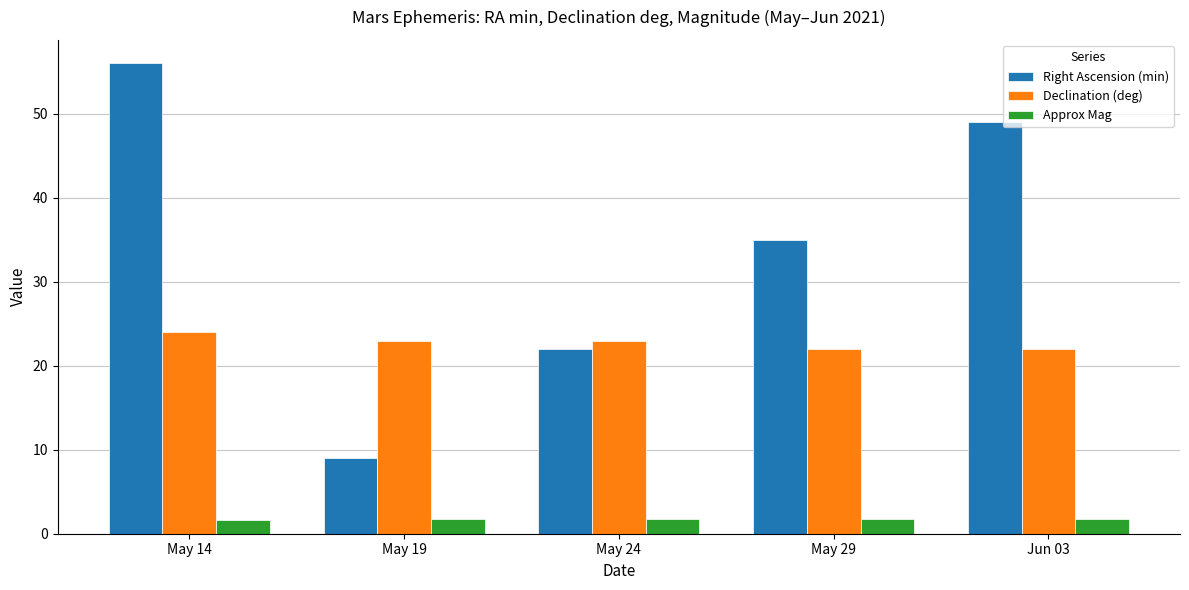

Which series has the largest total across all categories?

Right Ascension (min)